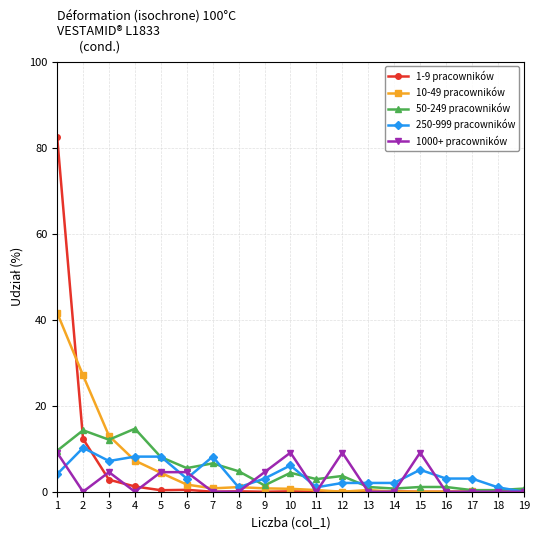

What is the difference between the highest and lowest values at 16?

3.1